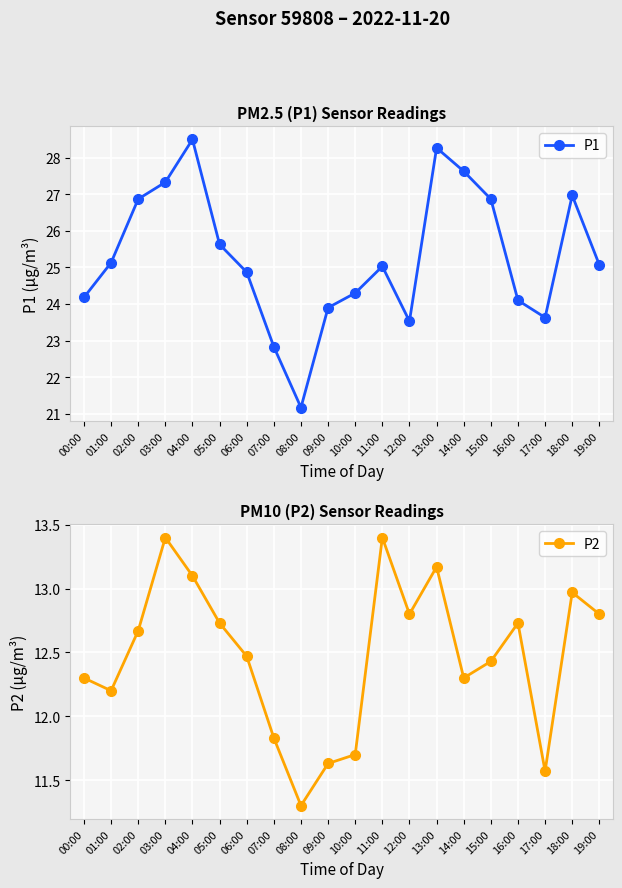

Reading right to left, what are all the values shown in this chart?

P1: 25.1	27.0	23.6	24.1	26.9	27.6	28.3	23.5	25.0	24.3	23.9	21.2	22.8	24.9	25.6	28.5	27.3	26.9	25.1	24.2
P2: 12.8	13.0	11.6	12.7	12.4	12.3	13.2	12.8	13.4	11.7	11.6	11.3	11.8	12.5	12.7	13.1	13.4	12.7	12.2	12.3